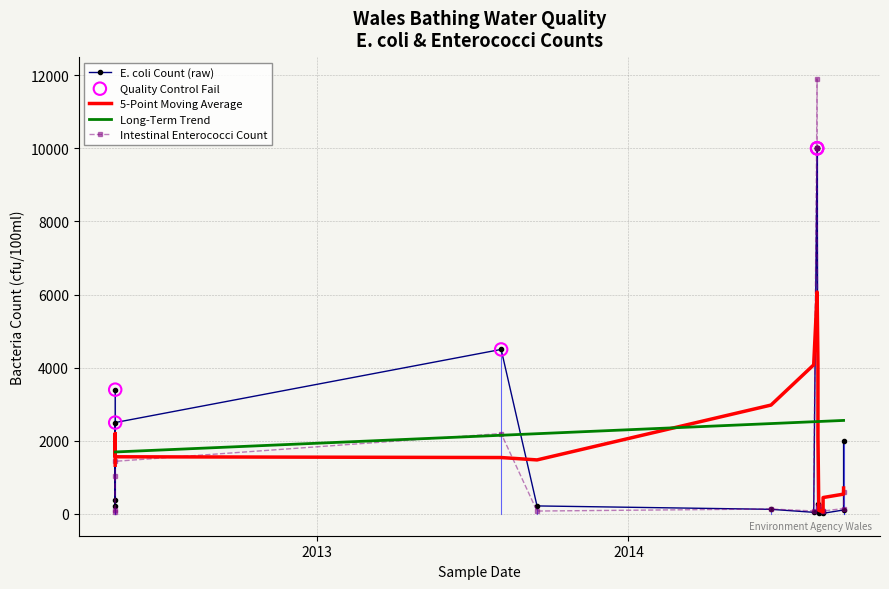

Which series has the widest spread of Y values?

intestinal enterococci count